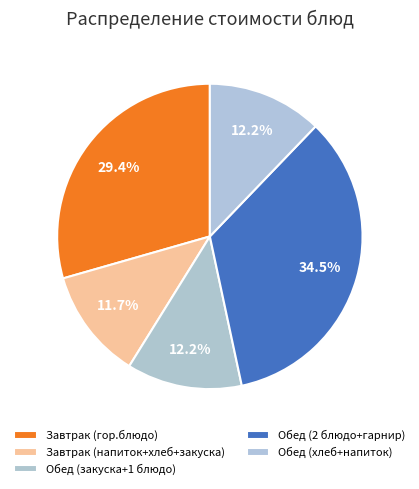

How many slices are in this pie chart?

5